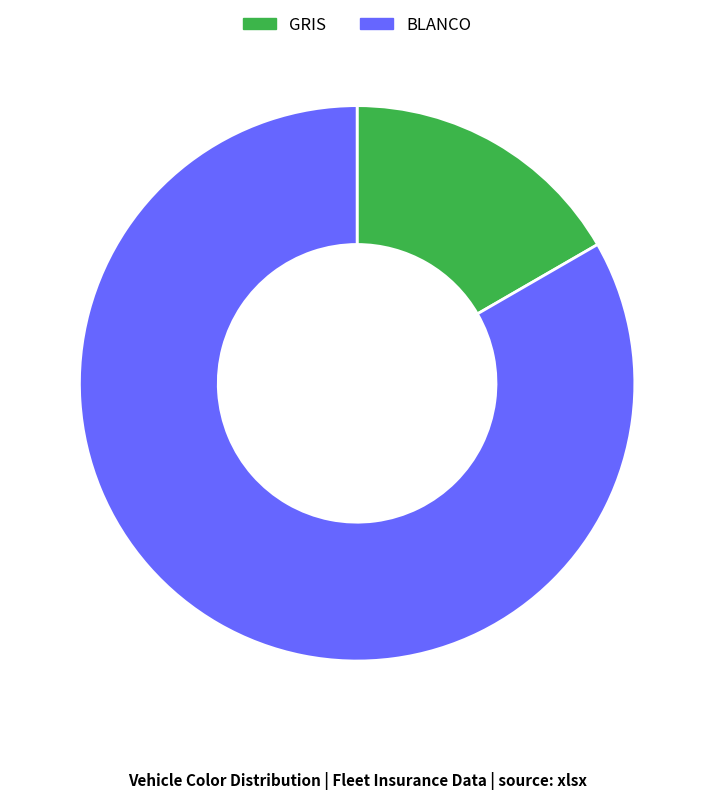

Combined, do BLANCO and GRIS account for over 50%?

Yes